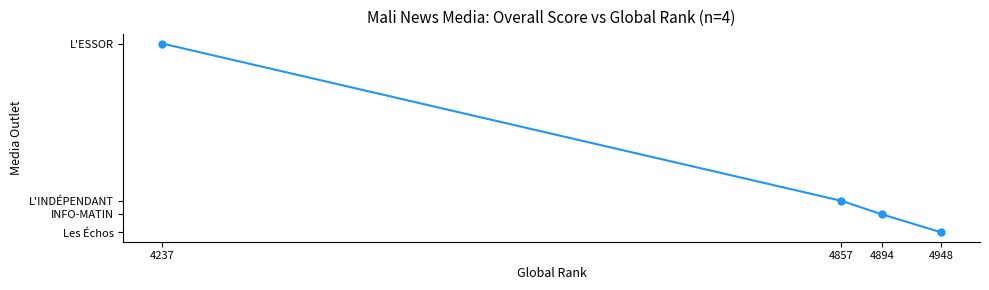

How many series are shown in this chart?

1